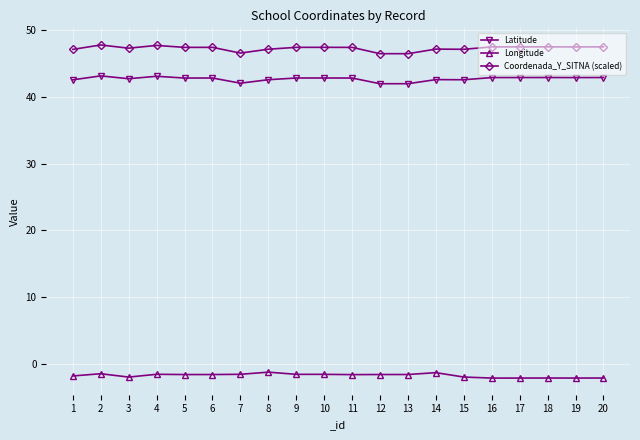

Is it true that Coordenada_Y_SITNA (scaled) equals 47.5 at 16?

True